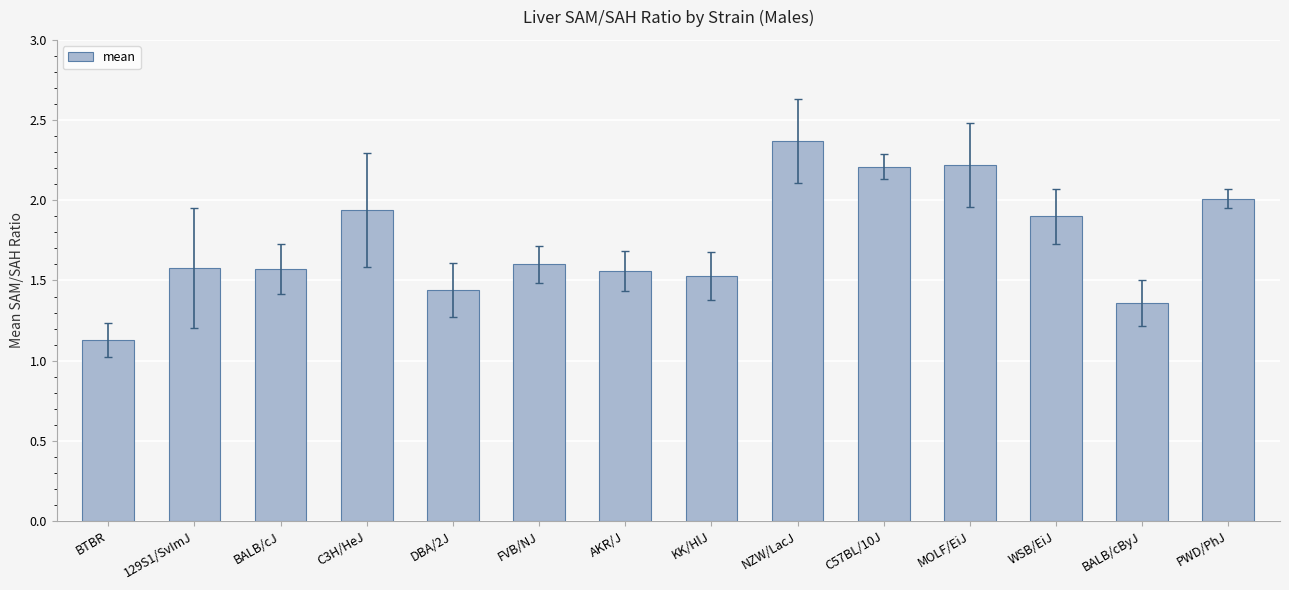

What is the ratio of the value at 129S1/SvImJ to the value at C57BL/10J?

0.7